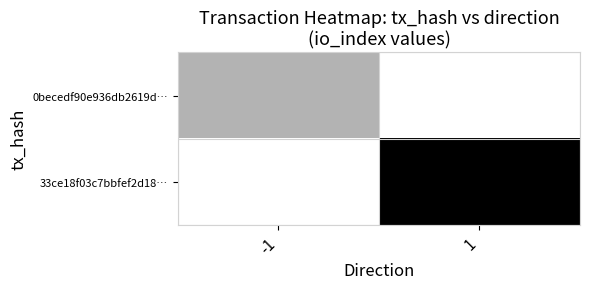

Rank the series at 1 from highest to lowest value.

33ce18f03c7bbfef2d18…, 0becedf90e936db2619d…